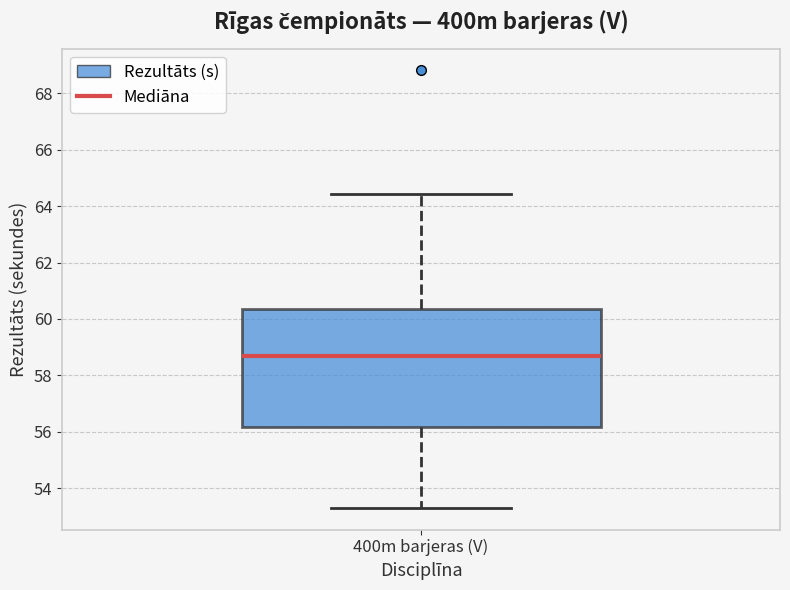

Where does the upper whisker of the box for 400m barjeras (V) end on the y-axis? The values are not printed on the chart, so give them approximately, as read against the axis.

64.4